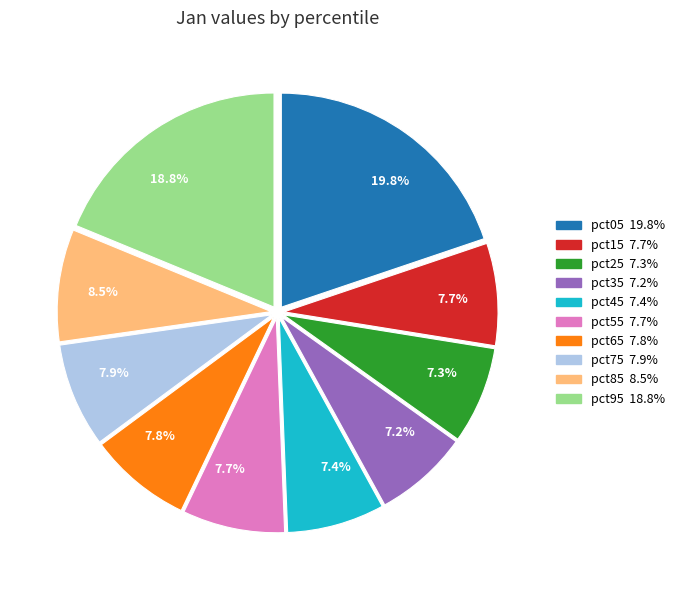

Is there a majority slice in this chart?

No